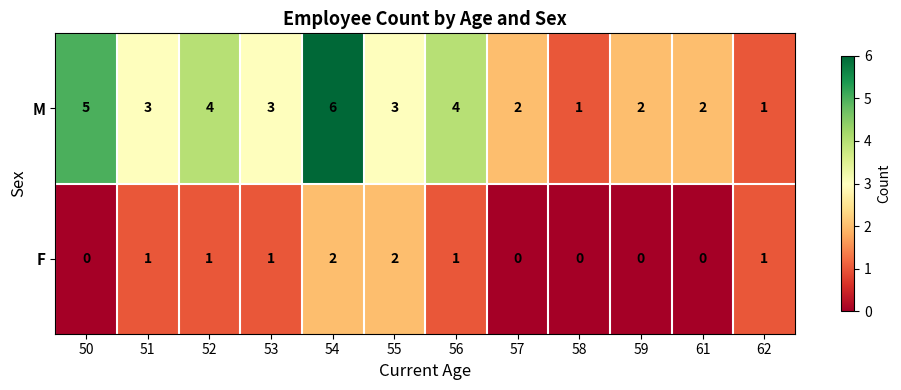

Is it true that M equals 4 at 52?

True